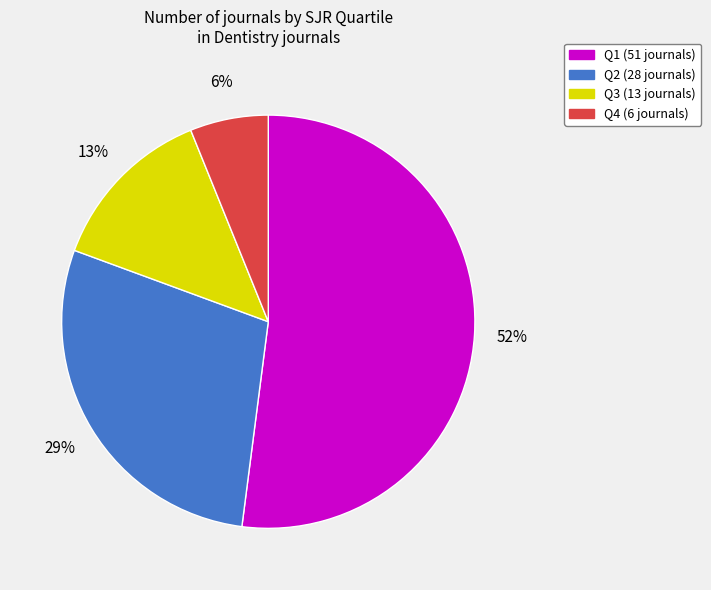

To the nearest percent, what is the combined percentage of Q4 and Q3?

19%